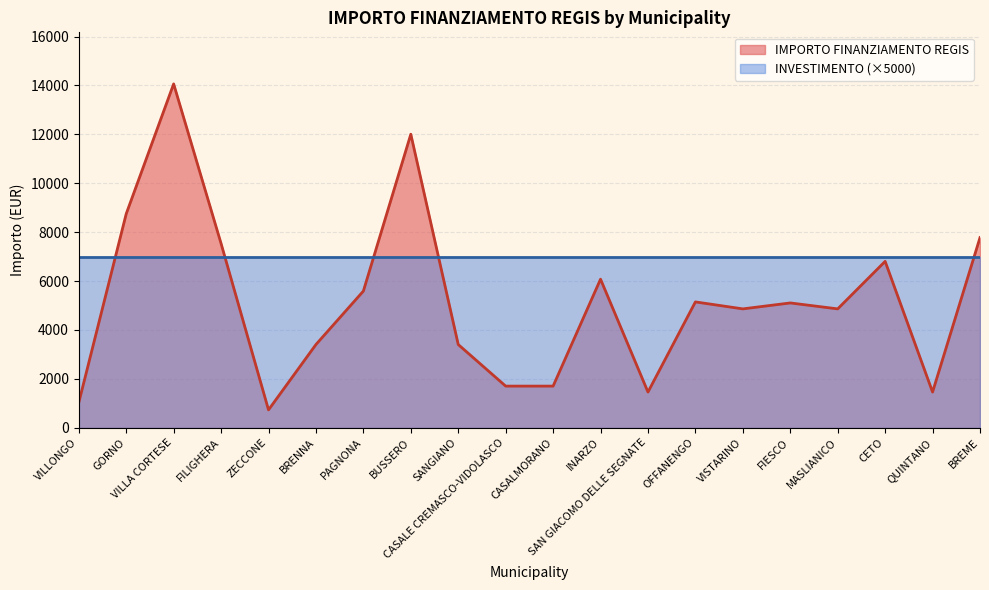

What is the greatest value displayed?

14063